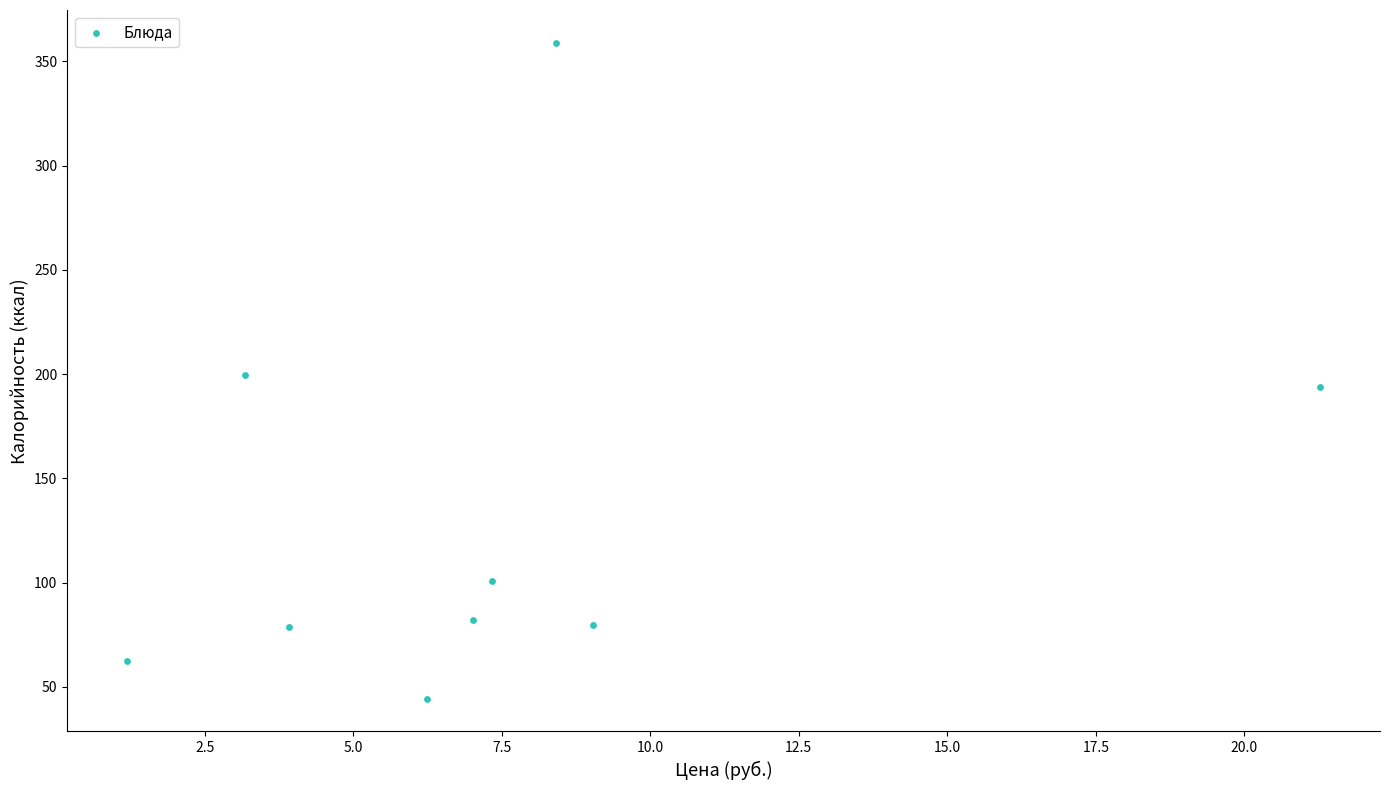

What is the range of X values (max minus min)?

20.1